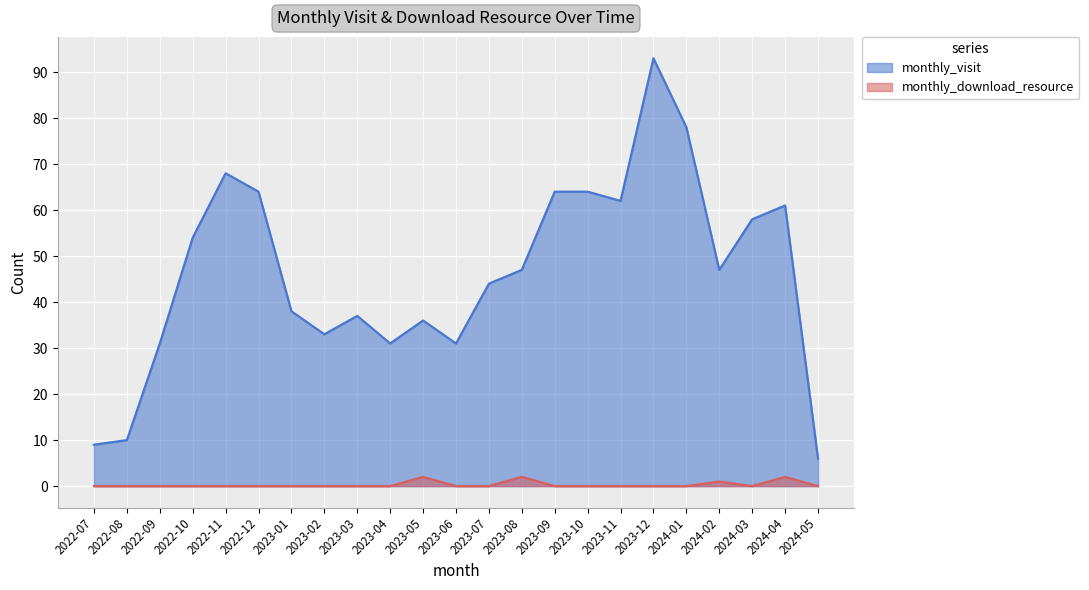

At which category does the chart reach its peak across all series?

2023-12